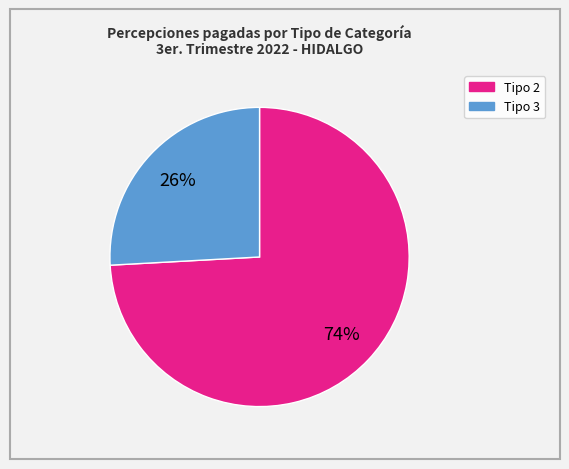

To the nearest percent, what is the average slice percentage?

50%